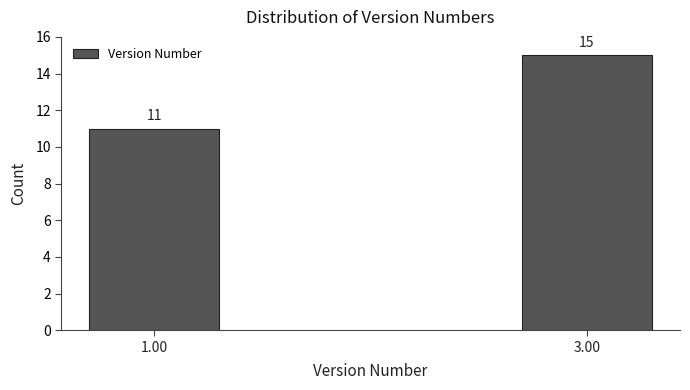

Reading right to left, what are all the values shown in this chart?

15	11